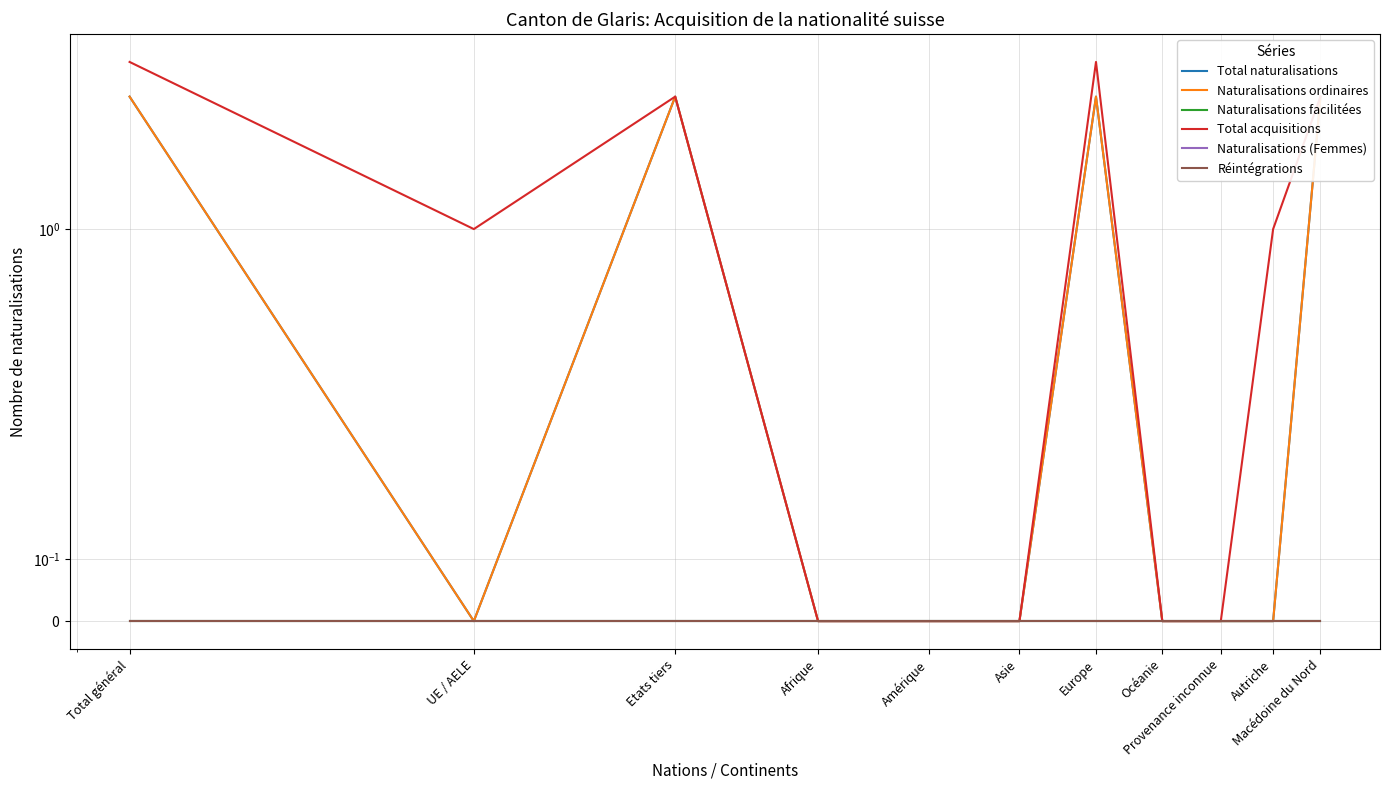

True or false: Réintégrations and Naturalisations (Femmes) intersect in this chart.

False